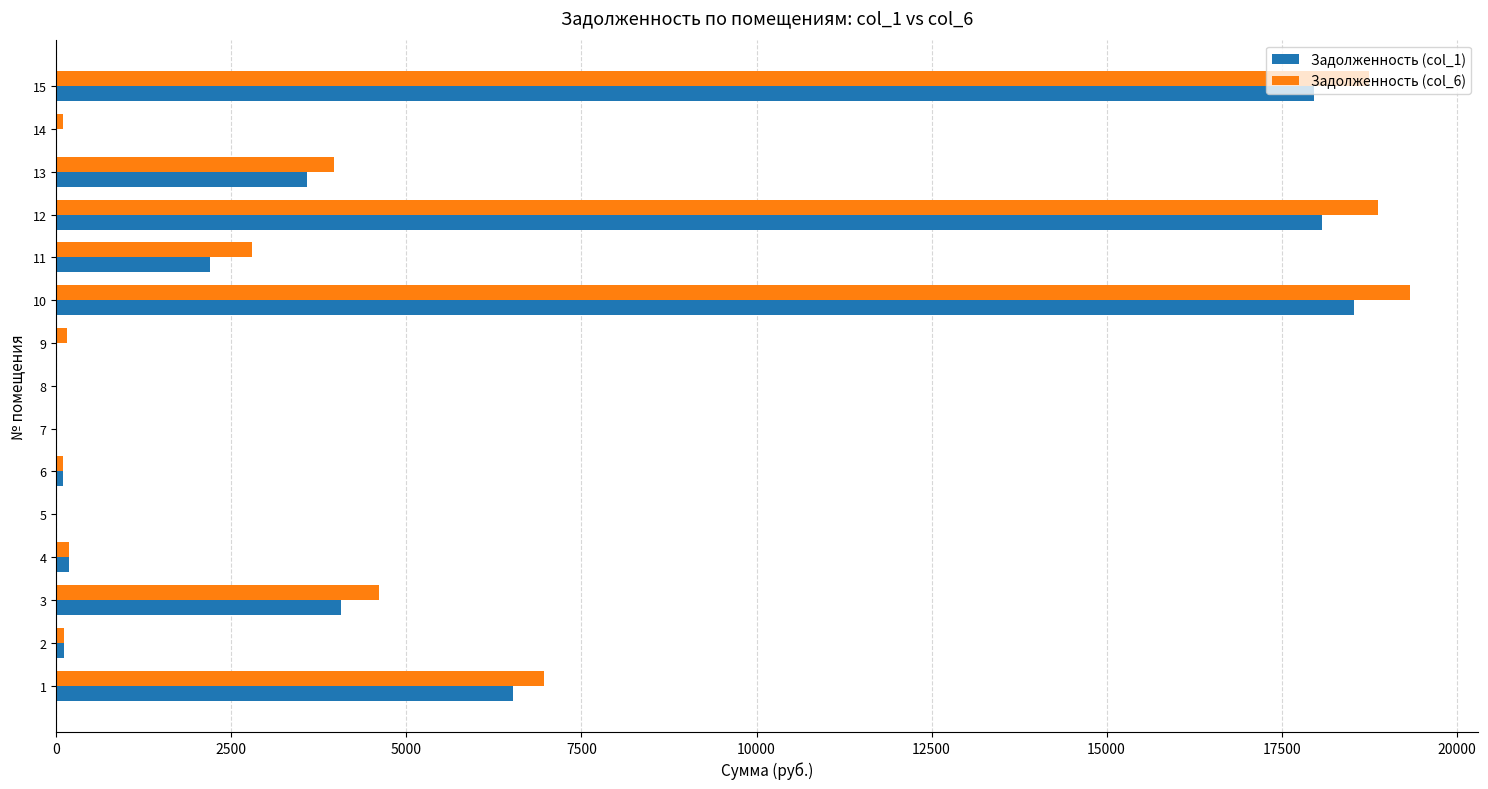

What is the maximum value for Задолженность (col_1)?

18526.5